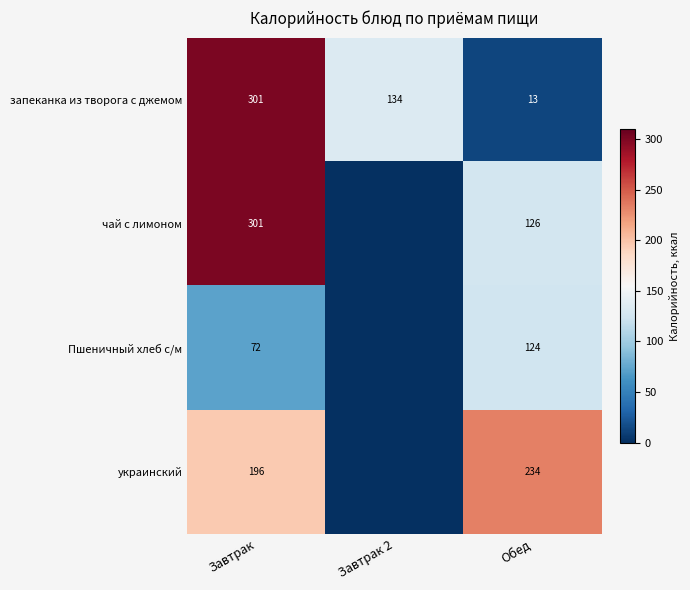

Rank the series at Обед from lowest to highest value.

запеканка из творога с джемом, Пшеничный хлеб с/м, чай с лимоном, украинский